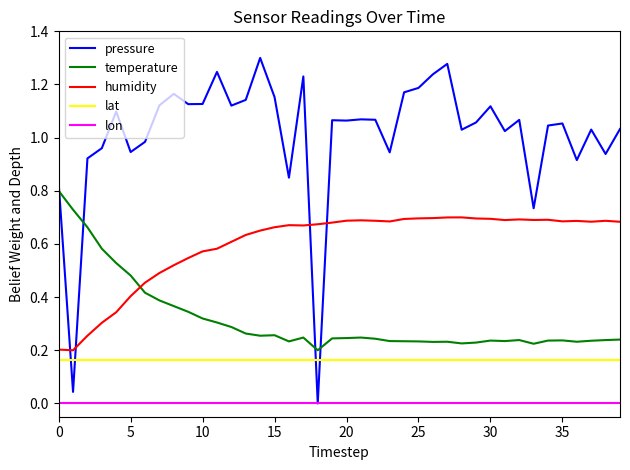

What are all the series names shown in the legend?

pressure, temperature, humidity, lat, lon